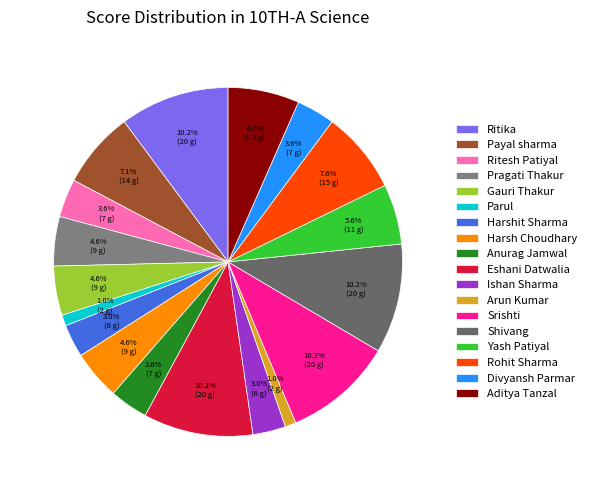

What is the largest slice in the pie chart?

Ritika